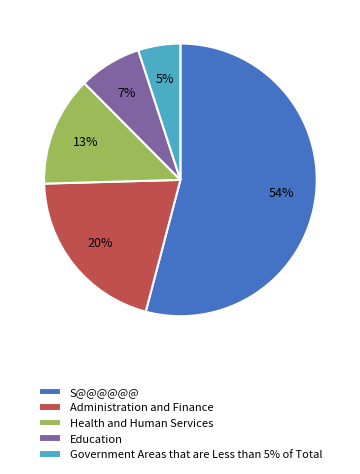

Rank the categories by value from lowest to highest.

Government Areas that are Less than 5% of Total, Education, Health and Human Services, Administration and Finance, S@@@@@@